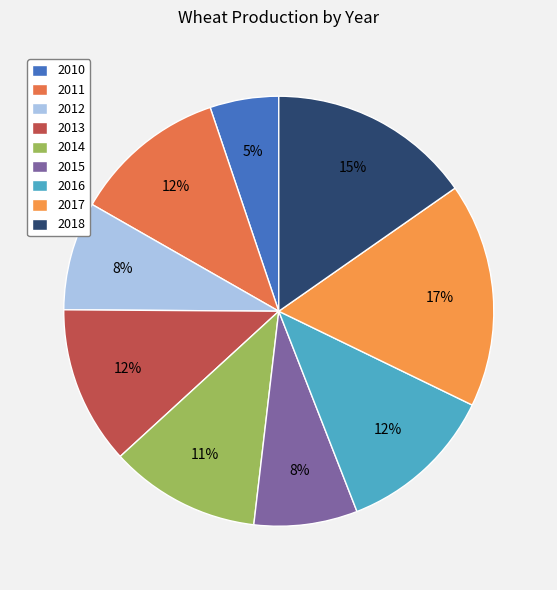

How many slices are in this pie chart?

9